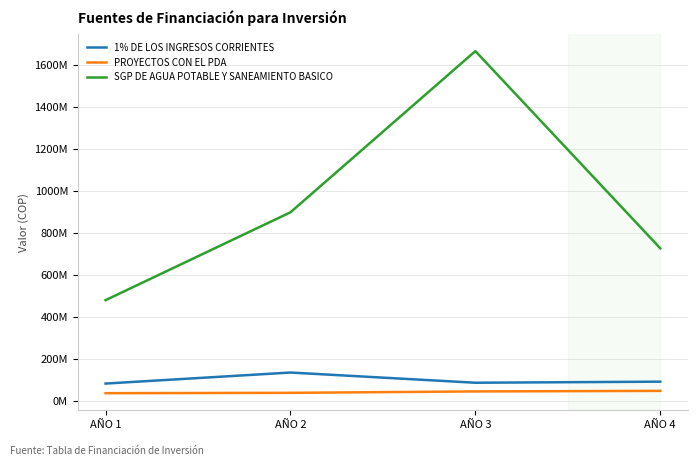

What are all the series names shown in the legend?

1% DE LOS INGRESOS CORRIENTES, PROYECTOS CON EL PDA, SGP DE AGUA POTABLE Y SANEAMIENTO BASICO